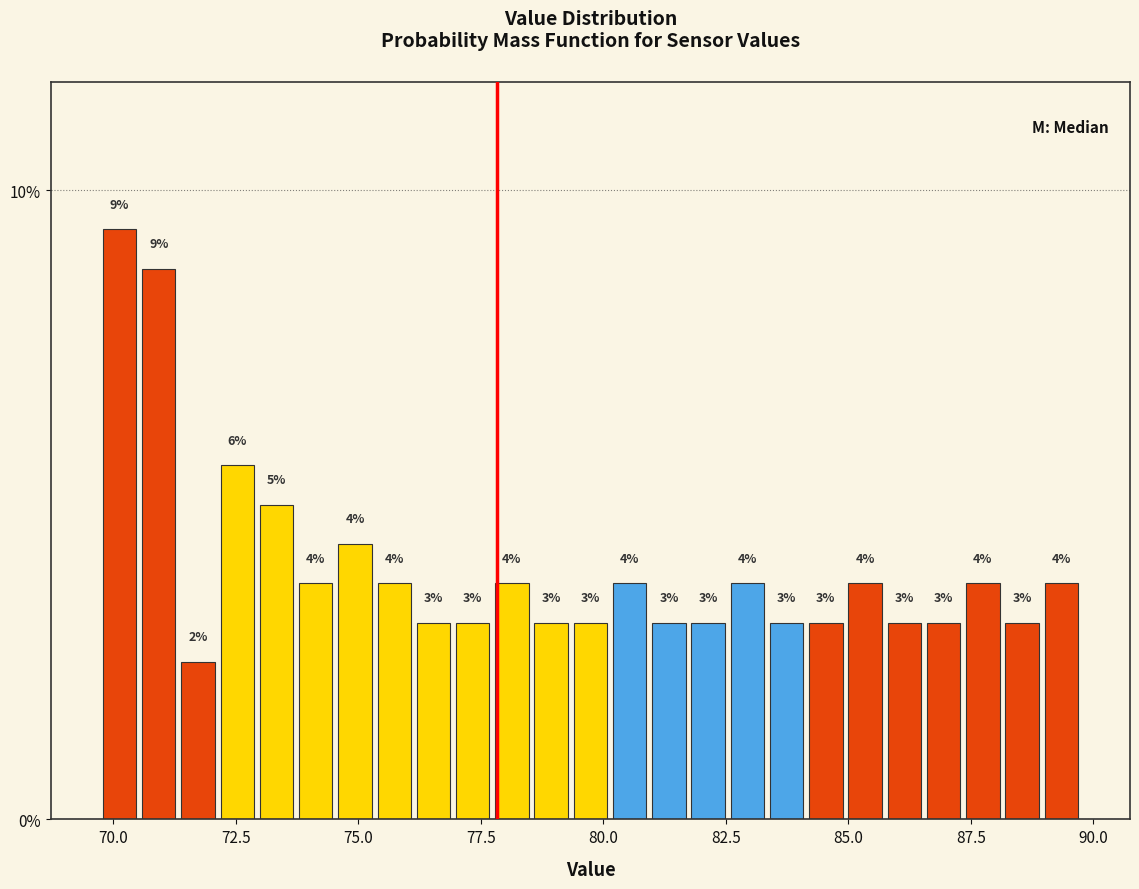

Read against the x-axis, roughly where is the centre of the tallest bar?

70.0